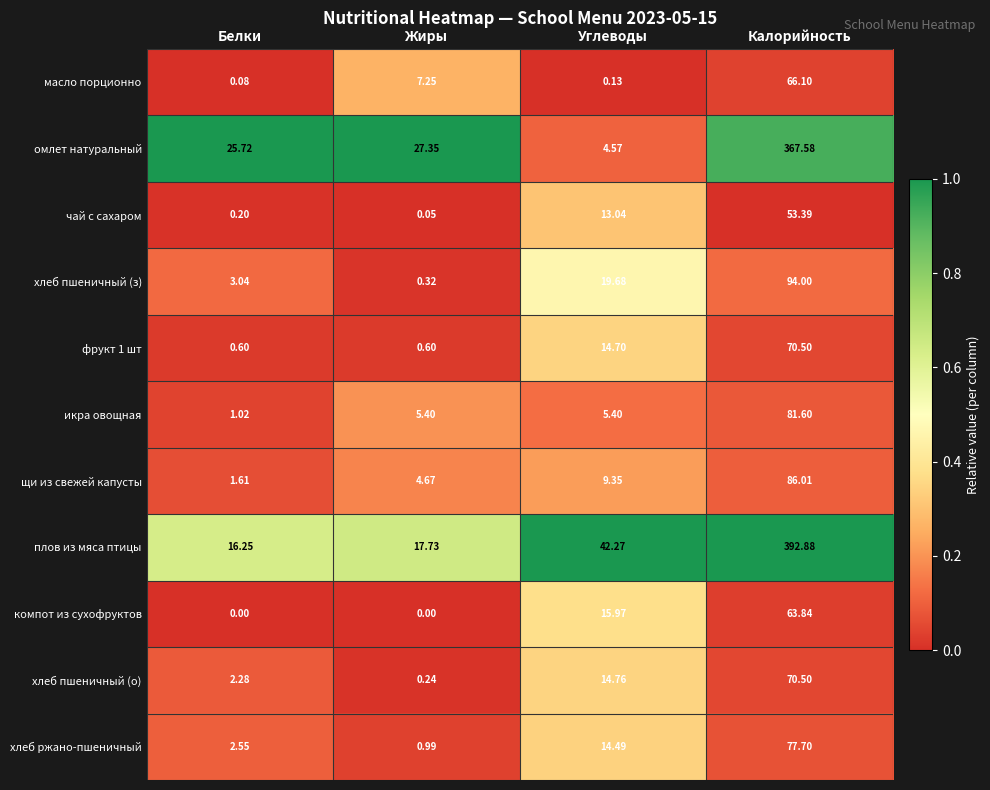

At which category is the sum across all series the highest?

Калорийность